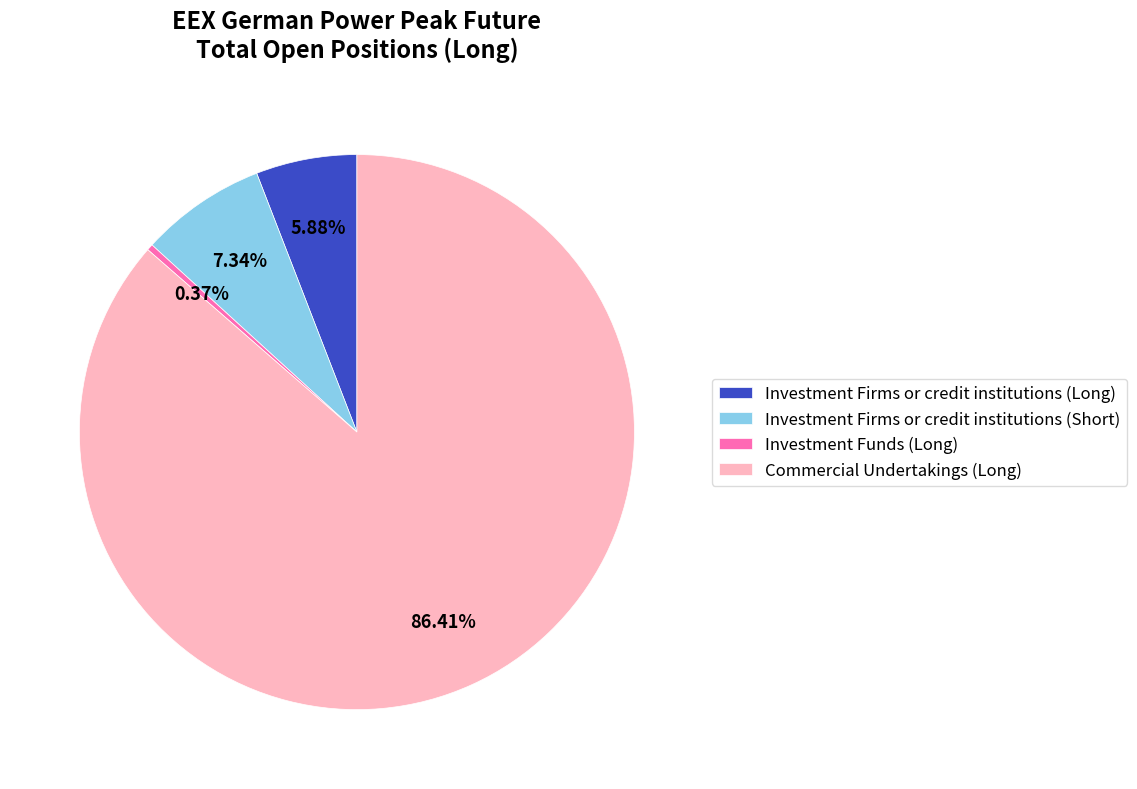

How many slices are in this pie chart?

4